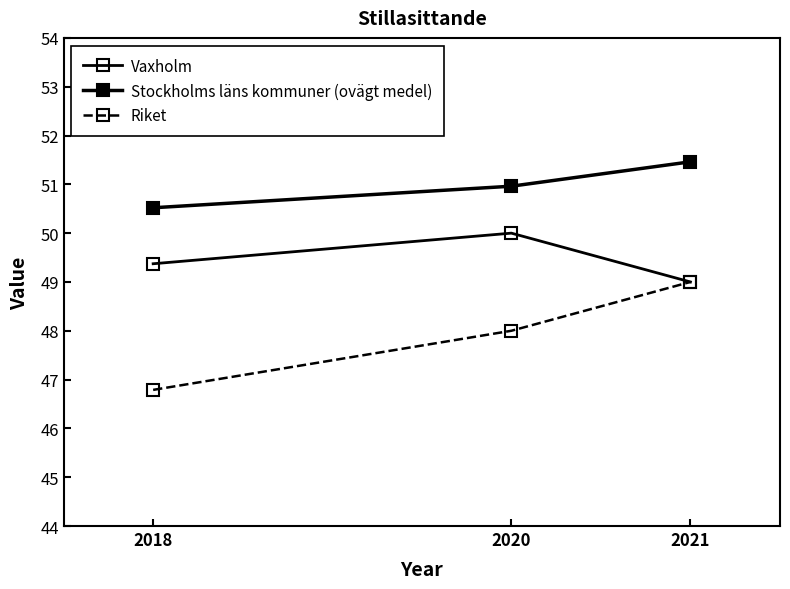

List the series in order of their peak value, highest first.

Stockholms läns kommuner (ovägt medel), Vaxholm, Riket